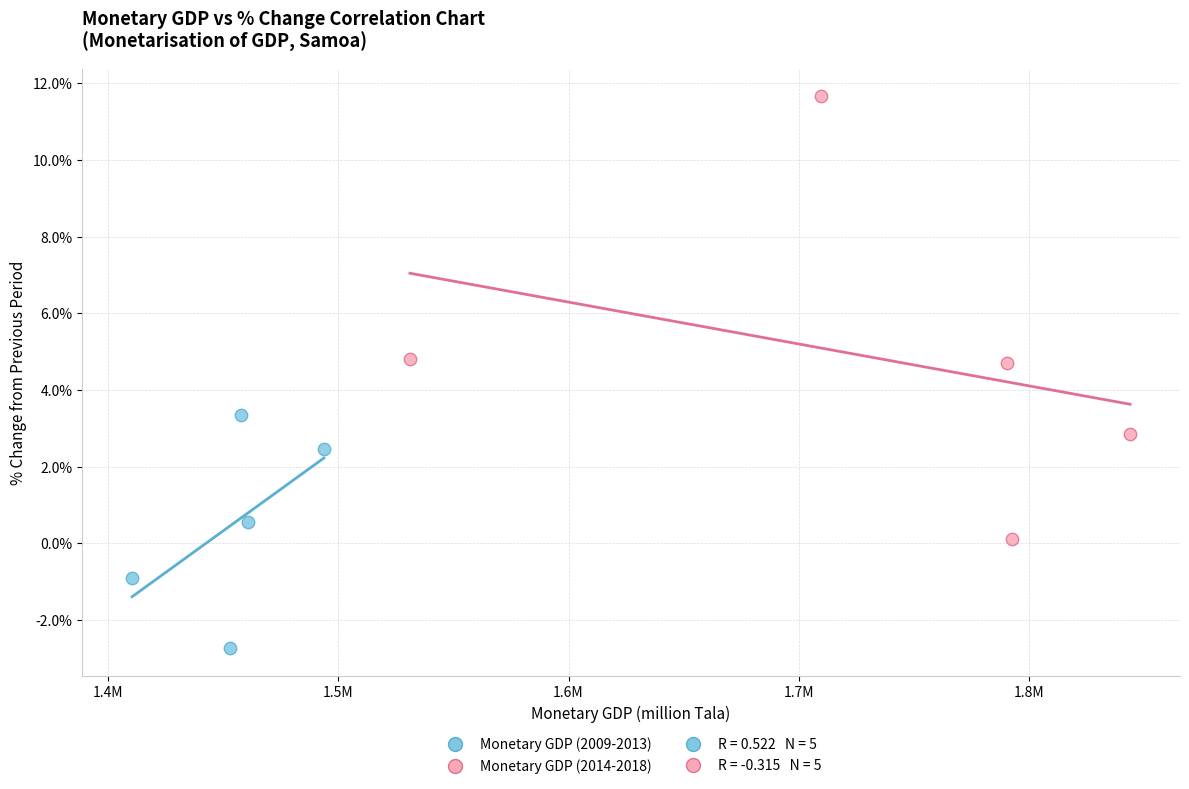

Which series reaches the maximum Y coordinate?

Monetary GDP (2014-2018)